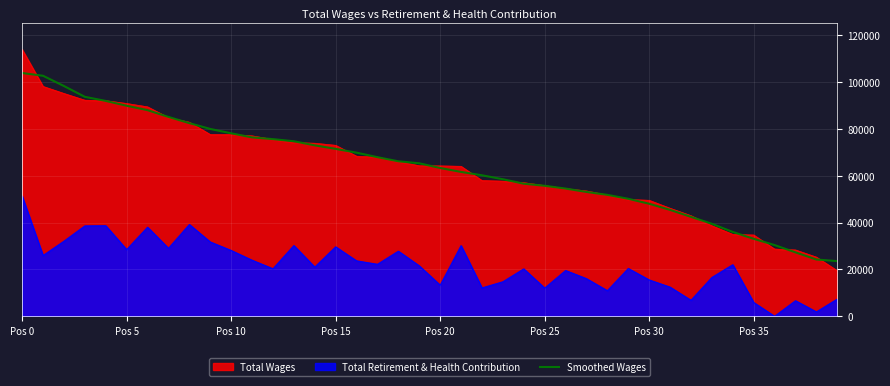

List the series in order of their peak value, highest first.

Total Wages, Smoothed Wages, Total Retirement & Health Contribution